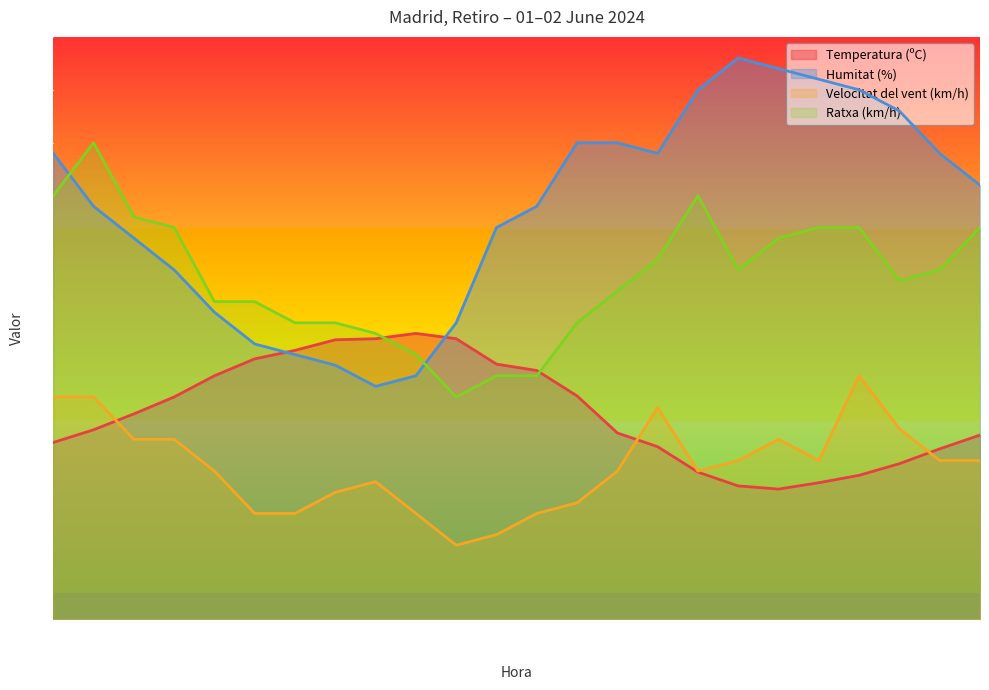

True or false: Velocitat del vent (km/h) and Ratxa (km/h) intersect in this chart.

False